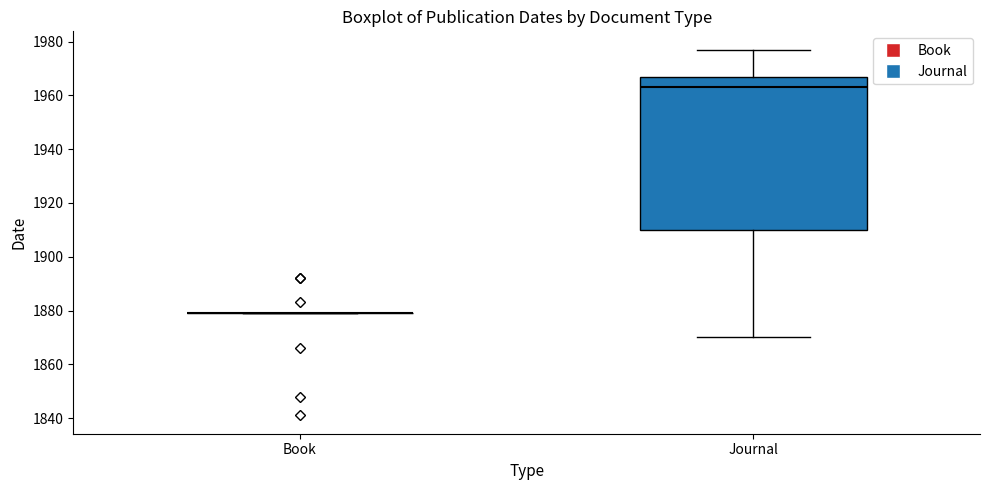

Where does the upper whisker of the box for Journal end on the y-axis? The values are not printed on the chart, so give them approximately, as read against the axis.

1978